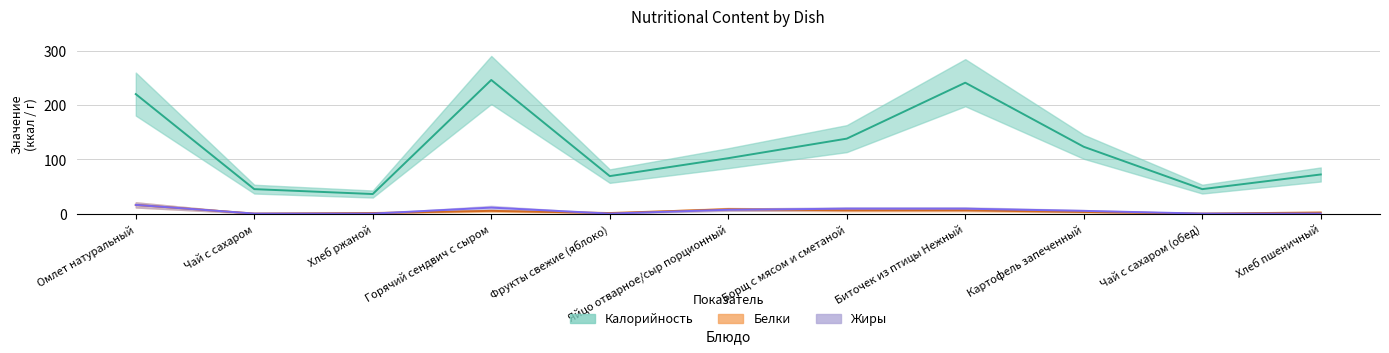

Between Картофель запеченный and Биточек из птицы Нежный, which is larger?

Биточек из птицы Нежный